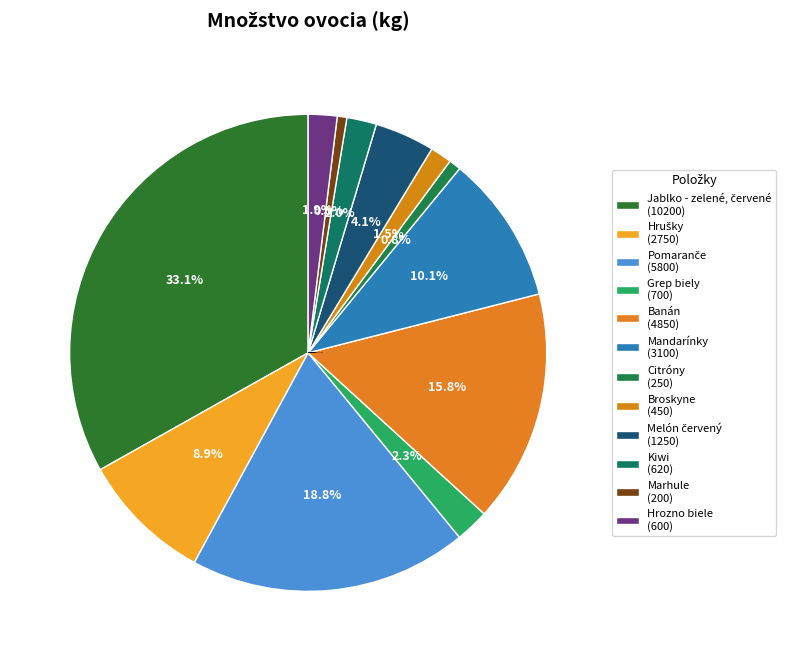

How many segments does this pie chart have?

12